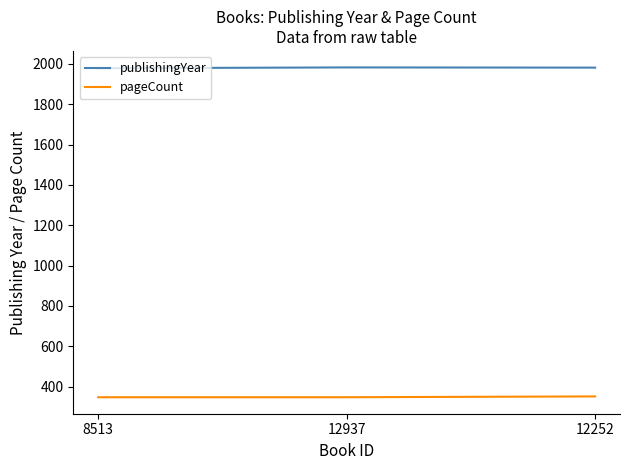

Where does the publishingYear series first go above 1981?

12937